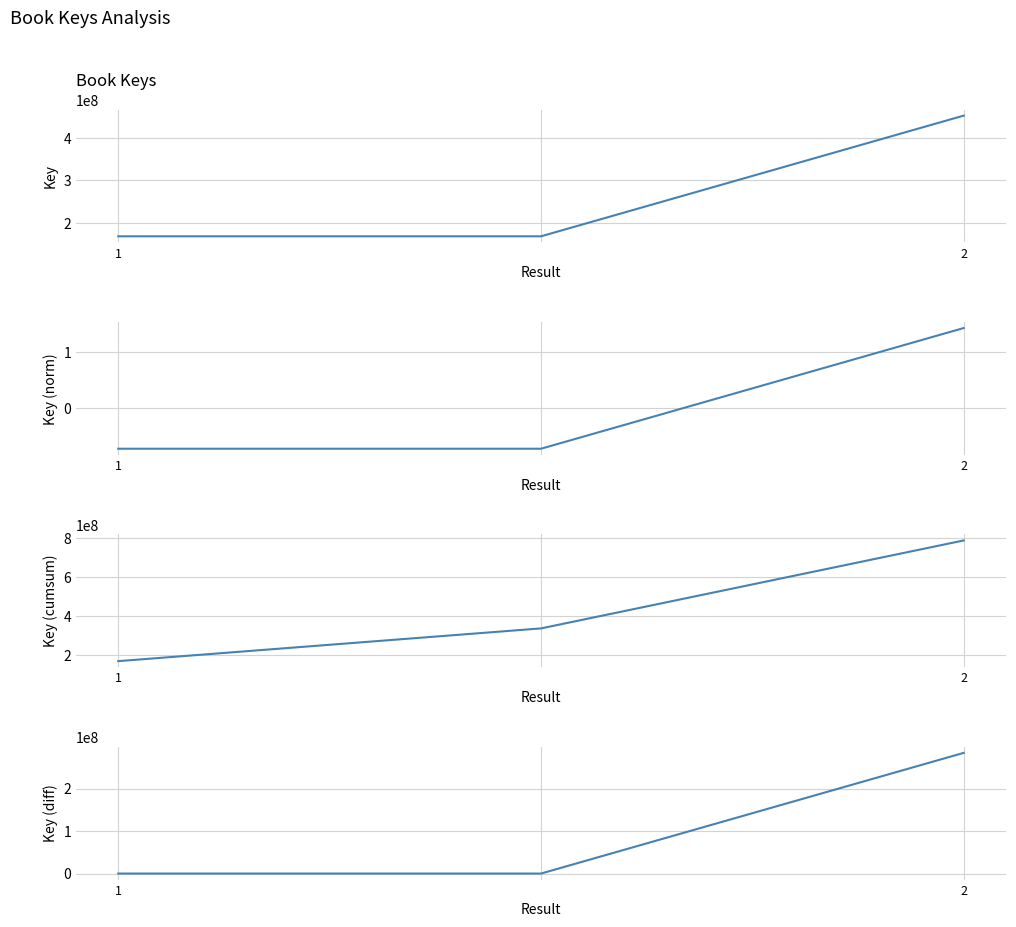

How many series are shown in this chart?

4